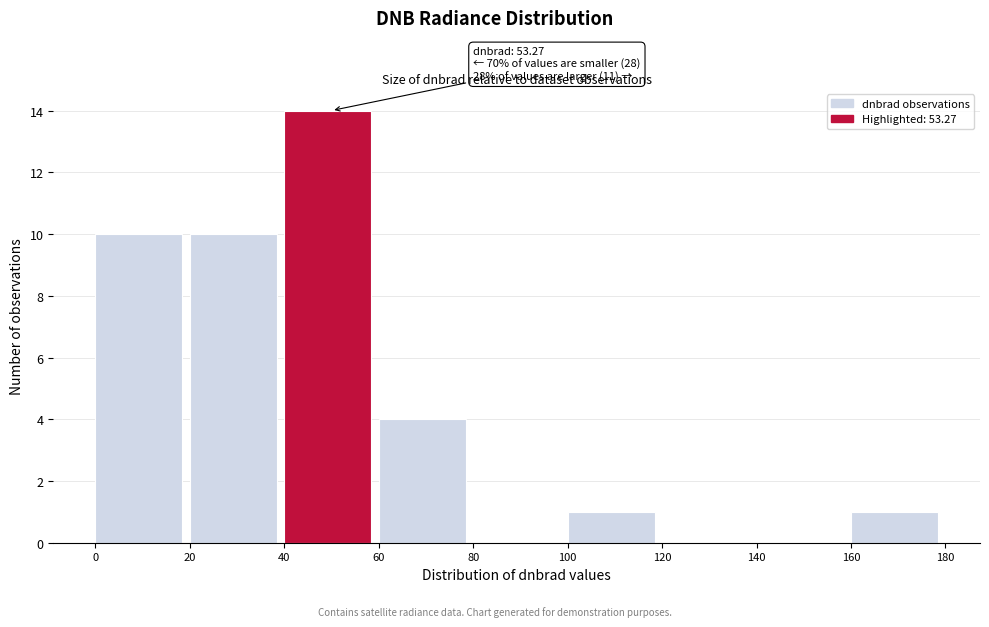

Over which range of the x-axis is the bar tallest?

40 to 60